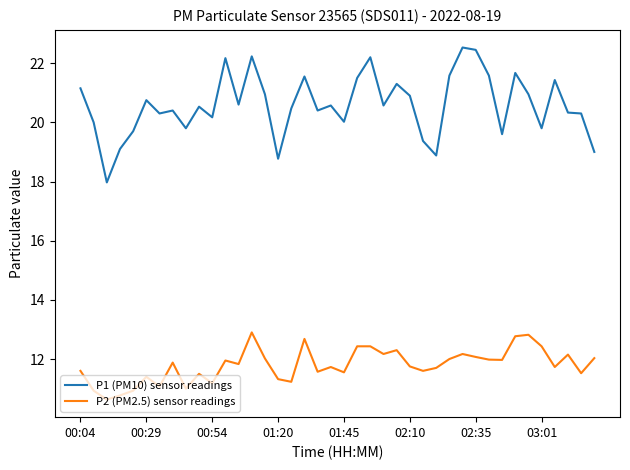

Rank the series by their average value, from highest to lowest.

P1 (PM10) sensor readings, P2 (PM2.5) sensor readings